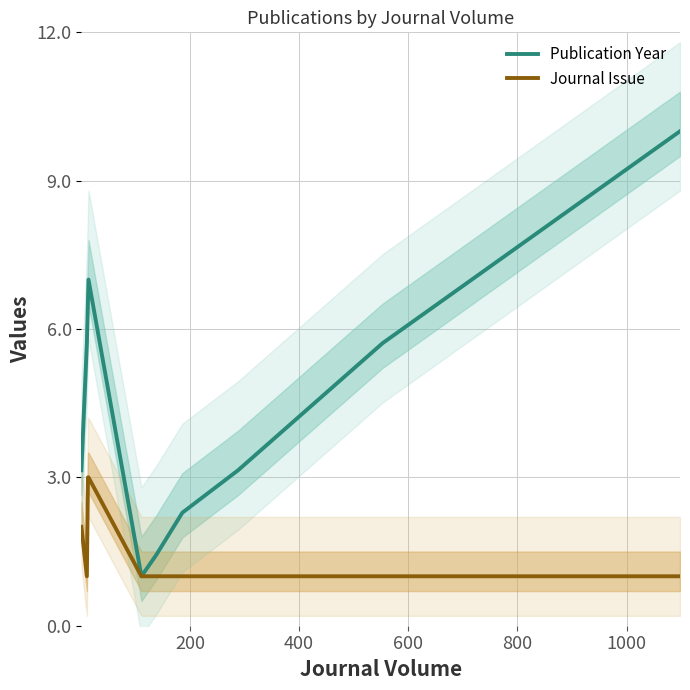

What is the difference between the maximum and minimum values in the Journal Issue series?

2.0